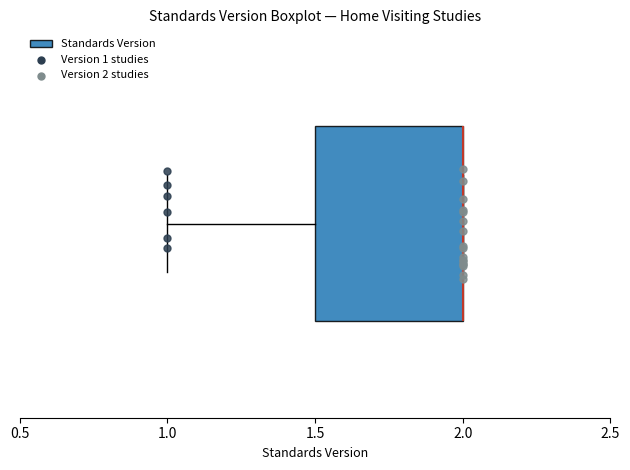

Read this box plot against the x-axis: the position of the median line, the range covered by the box, and the ends of both whiskers. The values are not printed on the chart, so give them approximately, as read against the axis.

median 2.0 (drawn on the box's right edge), box 1.5 to 2.0, whiskers 1.0 to 2.0